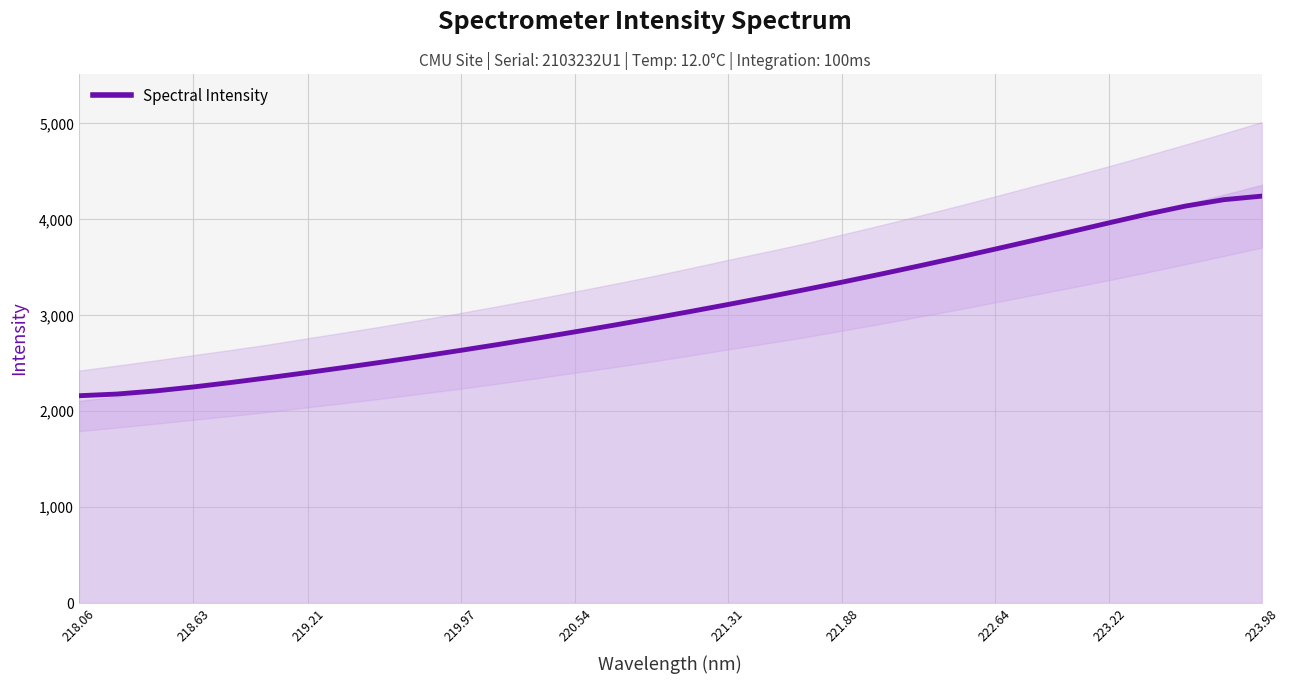

Does the chart display data point markers on the line(s)?

No